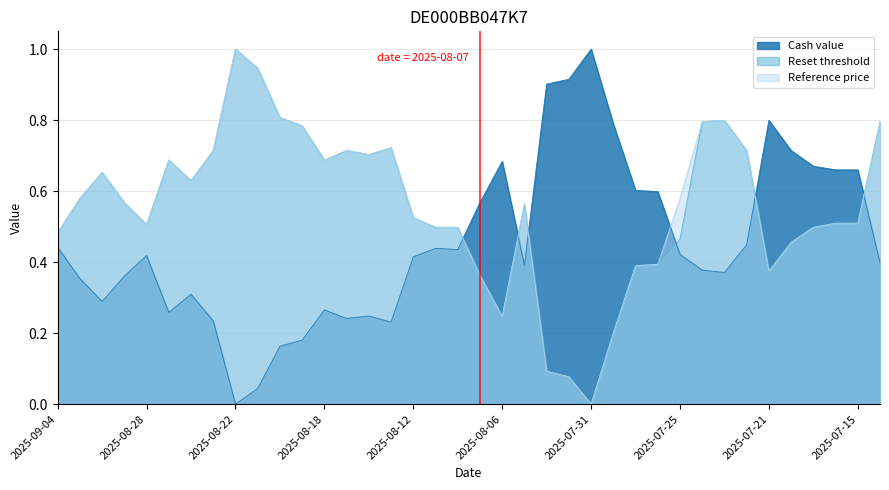

At 2025-07-15, list the series in order from smallest to largest.

Reset threshold, Reference price, Cash value